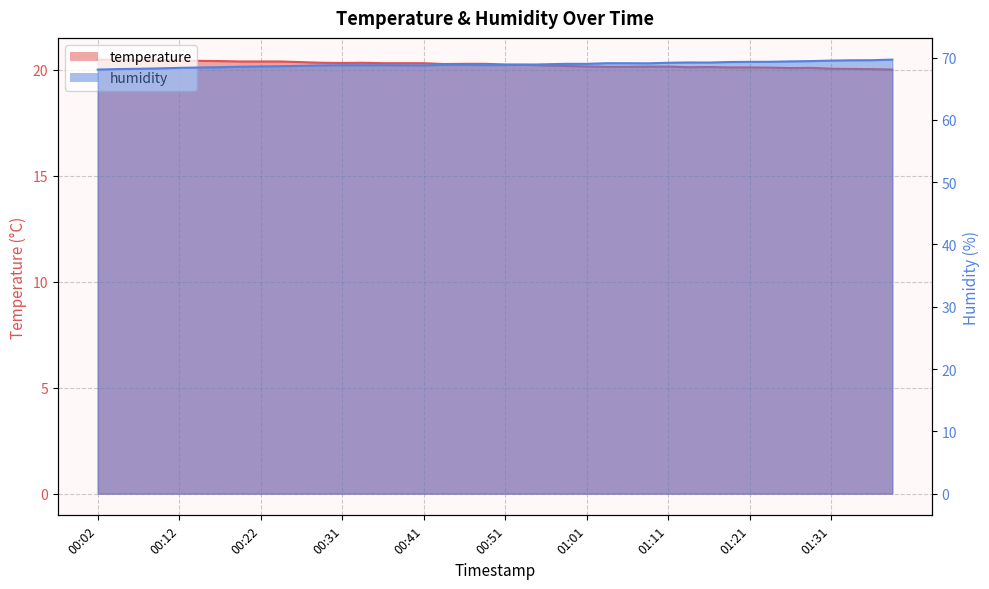

True or false: humidity and temperature cross at least once.

False